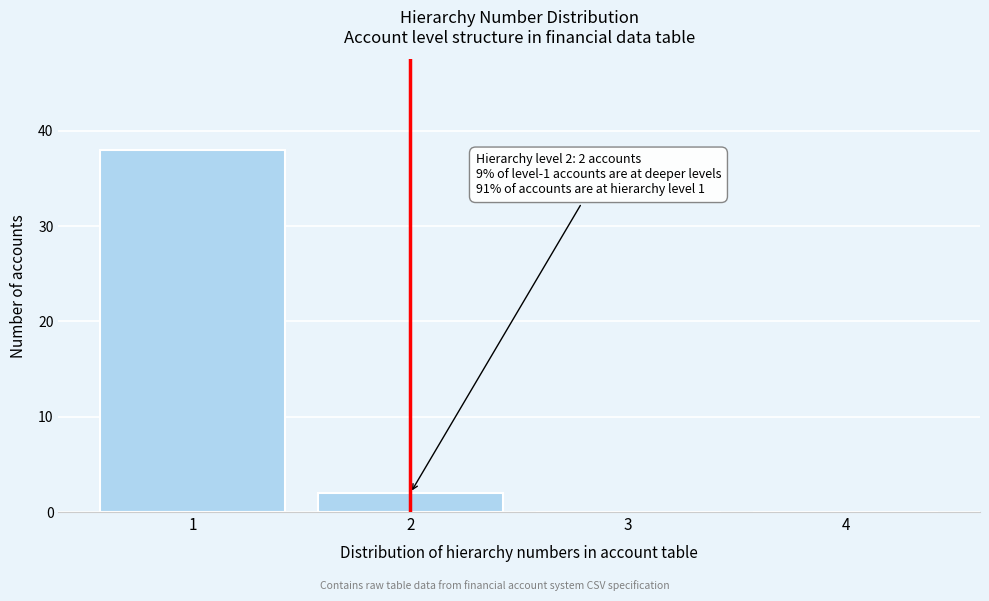

Which range on the x-axis has the tallest bar?

0.5 to 1.5